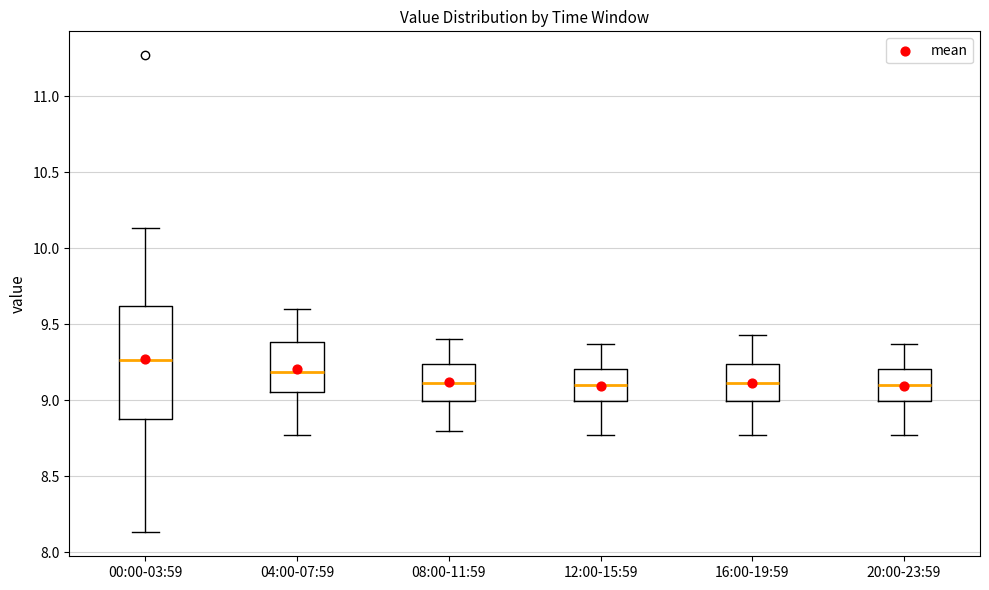

Which box's median line is the highest?

00:00-03:59